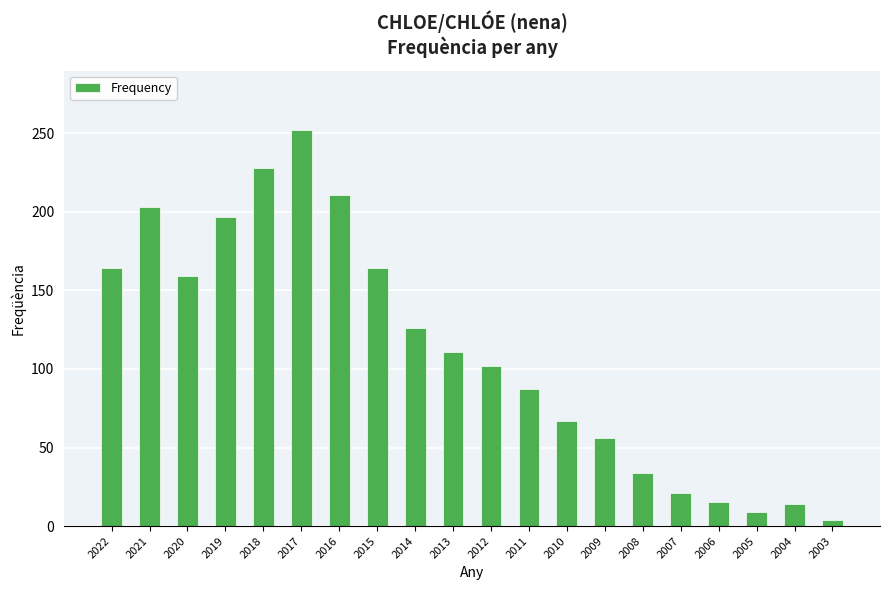

What is the change in value from 2011 to 2006?

-72